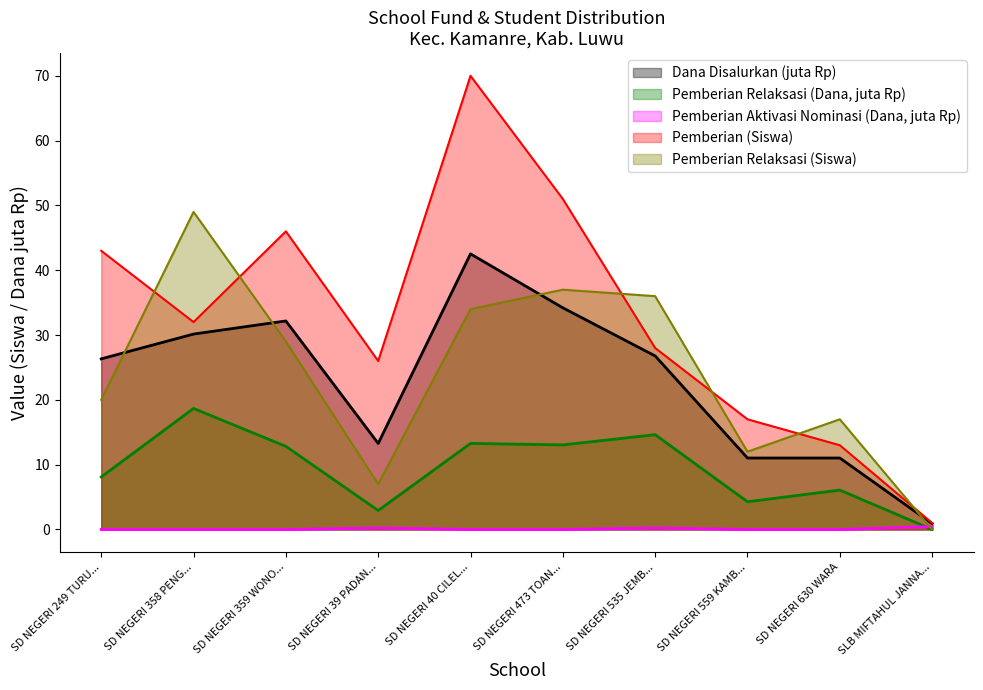

The Pemberian (Siswa) series shows 13.0 at SD NEGERI 630 WARA. True or false?

True